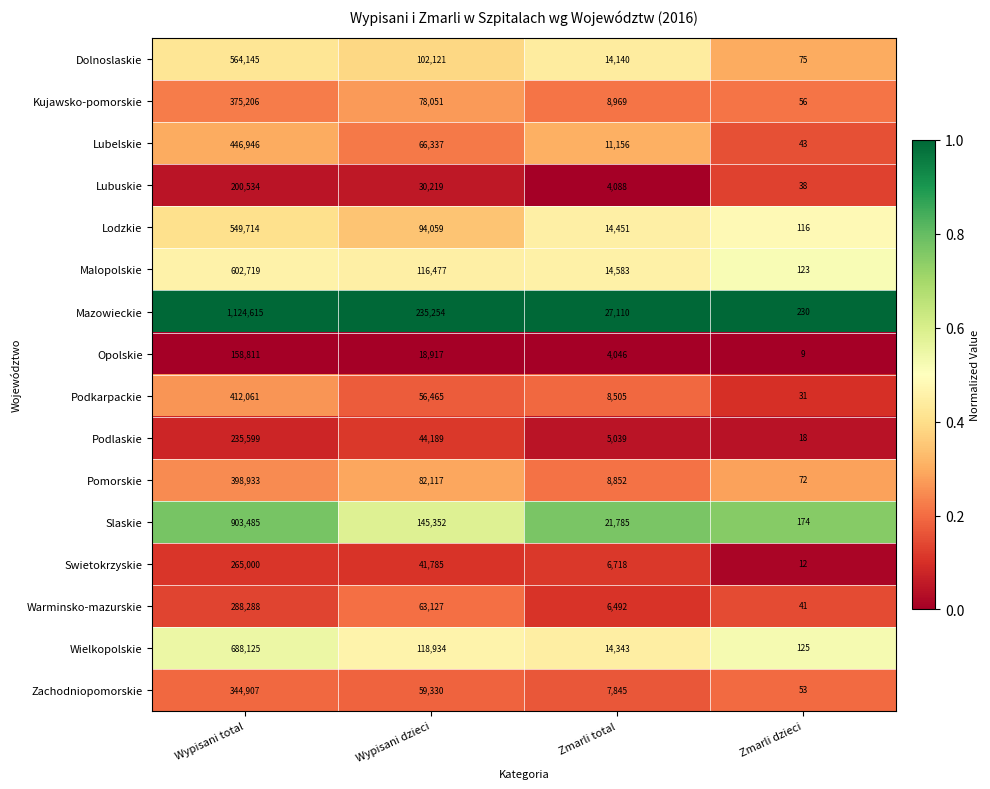

What is the difference between the maximum and minimum values in the Pomorskie series?

398861